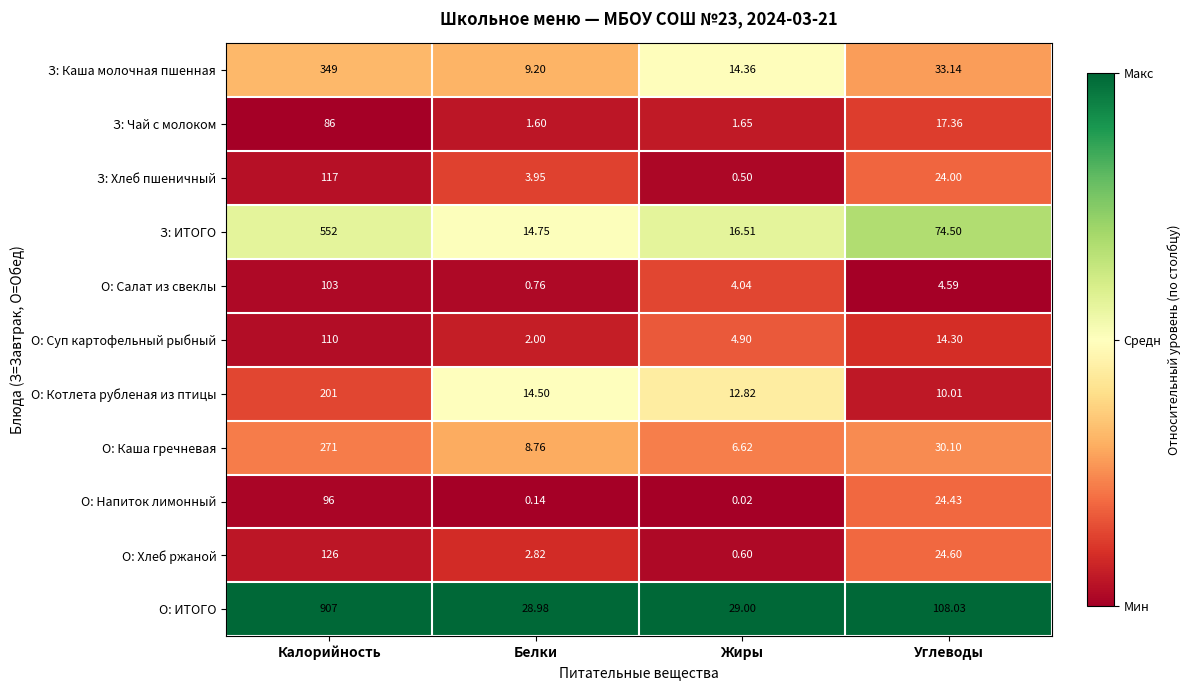

Is the value of О: Суп картофельный рыбный at Жиры greater than the value of З: Чай с молоком at Калорийность?

No